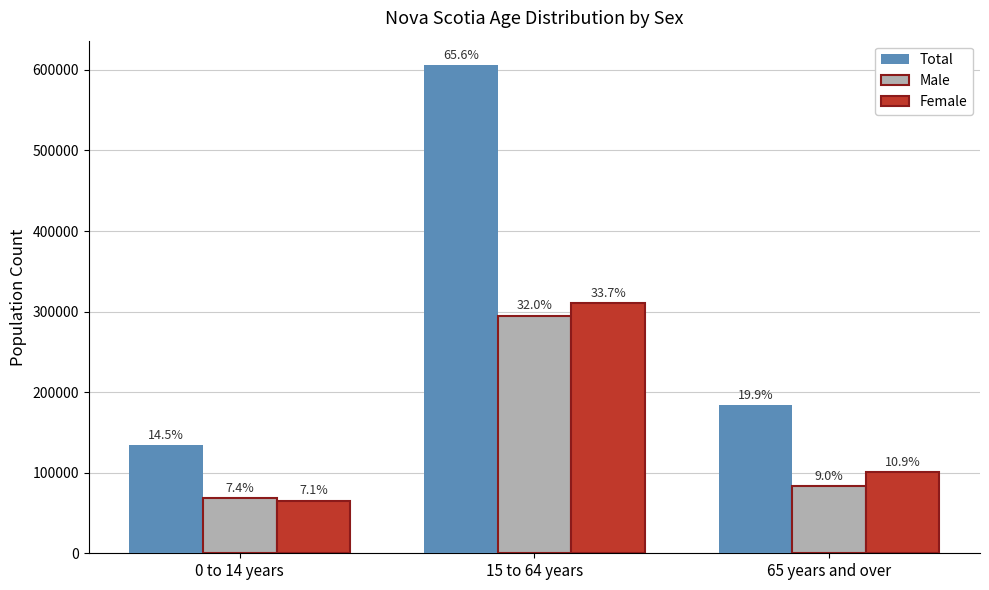

Which has a higher value, 15 to 64 years or 0 to 14 years?

15 to 64 years